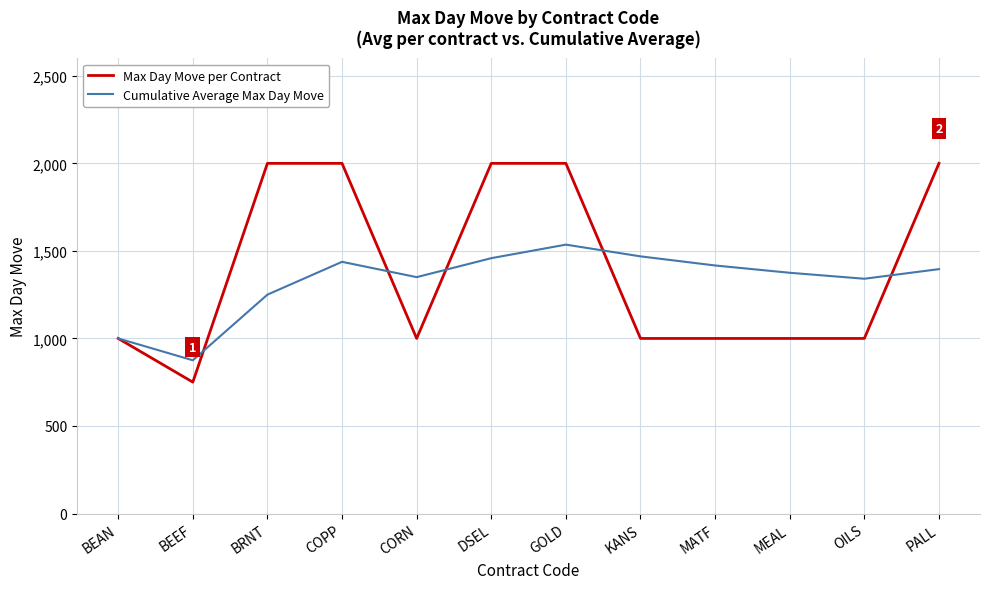

True or false: Cumulative Average Max Day Move has more than 0 points higher than both neighbors.

True